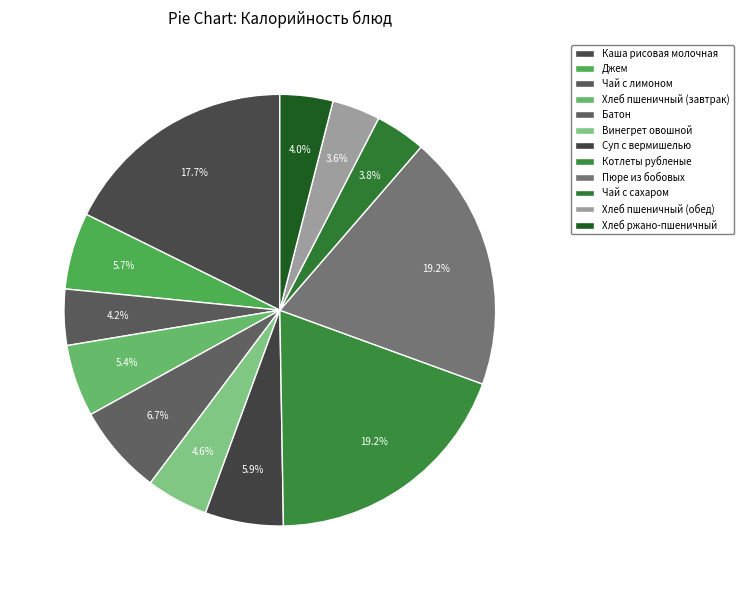

Which slice is the smallest?

Хлеб пшеничный (обед)